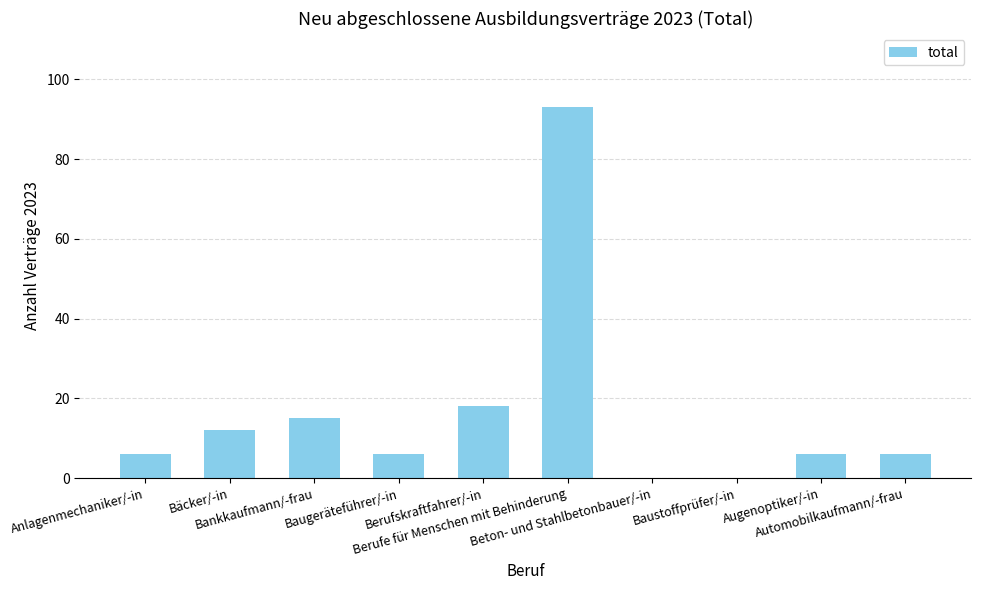

At which category does the chart reach its peak across all series?

Berufe für Menschen mit Behinderung